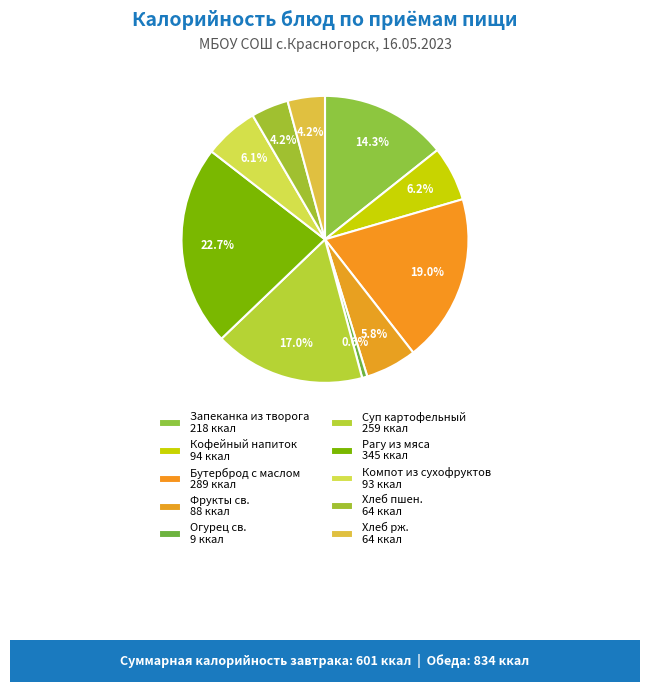

The Компот из сухофруктов slice represents 6% of the pie. True or false?

True